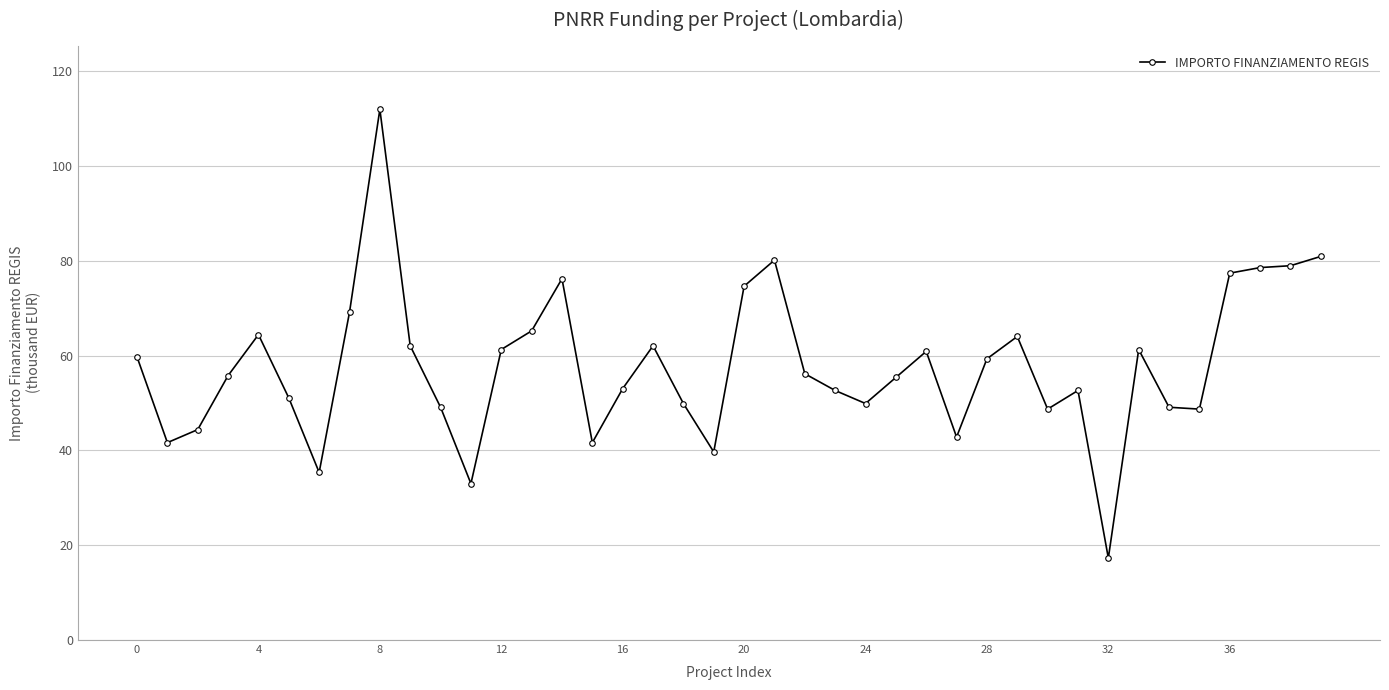

What is the value of the 17th point from the left?

53.0